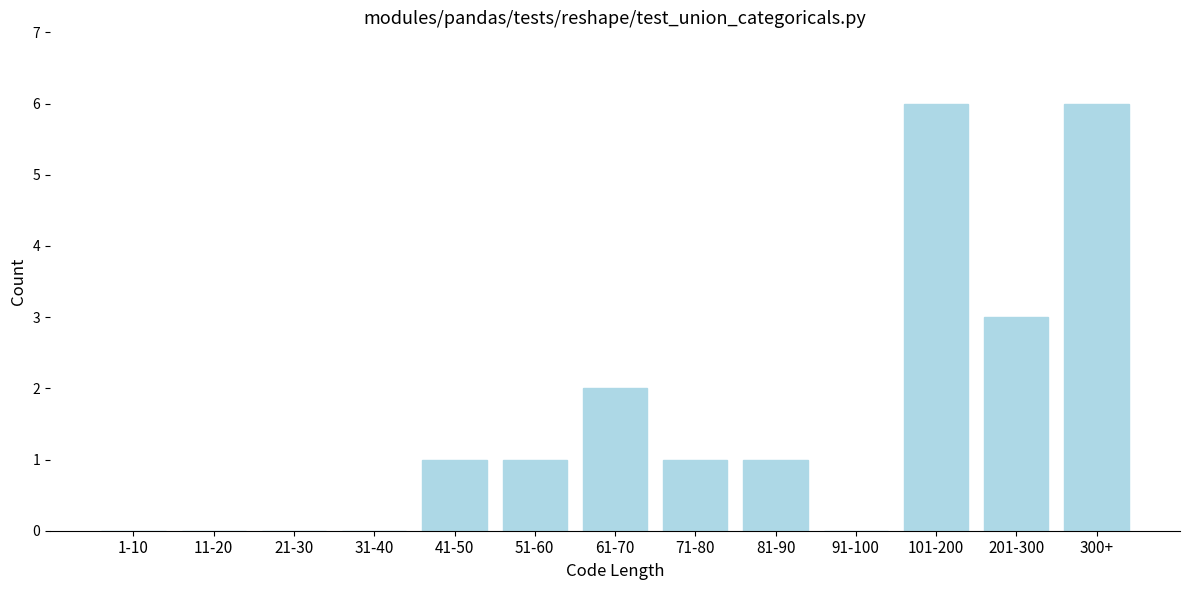

Reading left to right, transcribe all the data shown in this chart.

1-10=0	11-20=0	21-30=0	31-40=0	41-50=1	51-60=1	61-70=2	71-80=1	81-90=1	91-100=0	101-200=6	201-300=3	300+=6